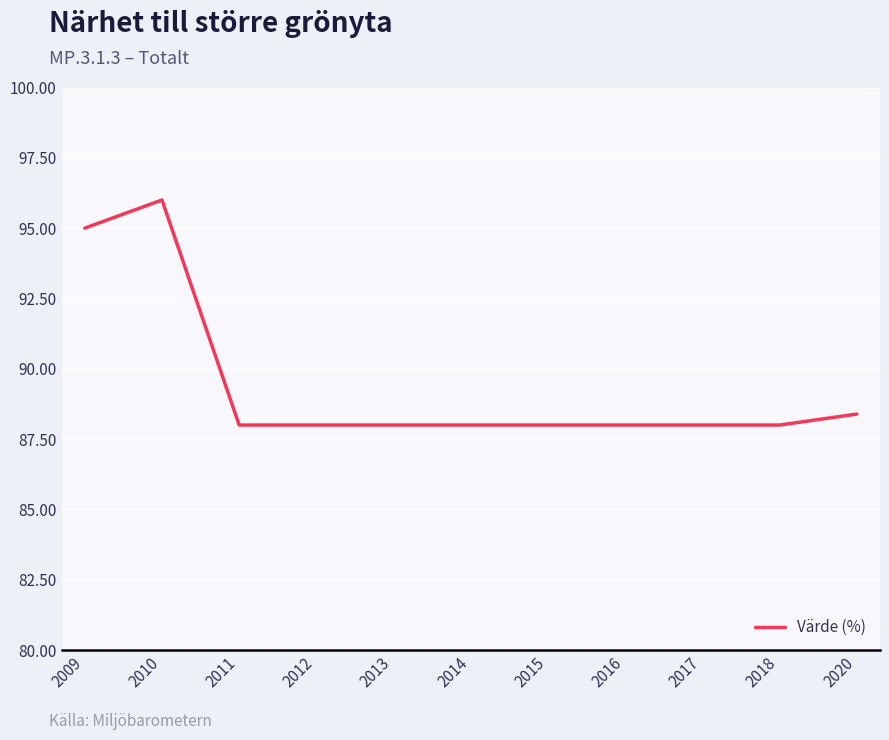

What is the greatest value displayed?

96.0